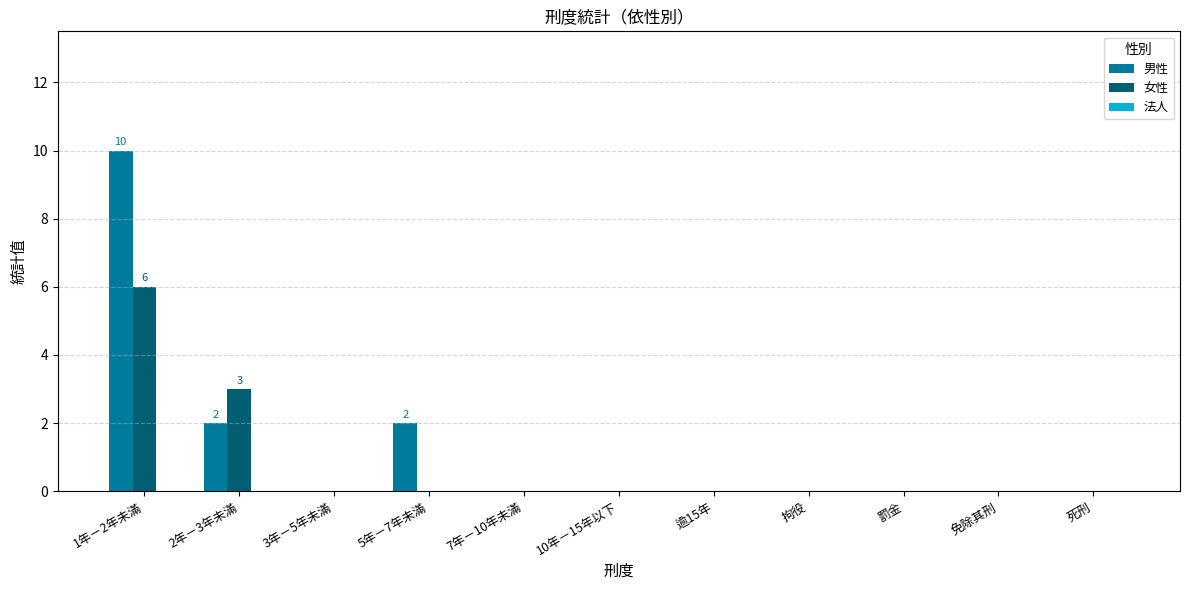

What is the sum of all 女性 values?

9